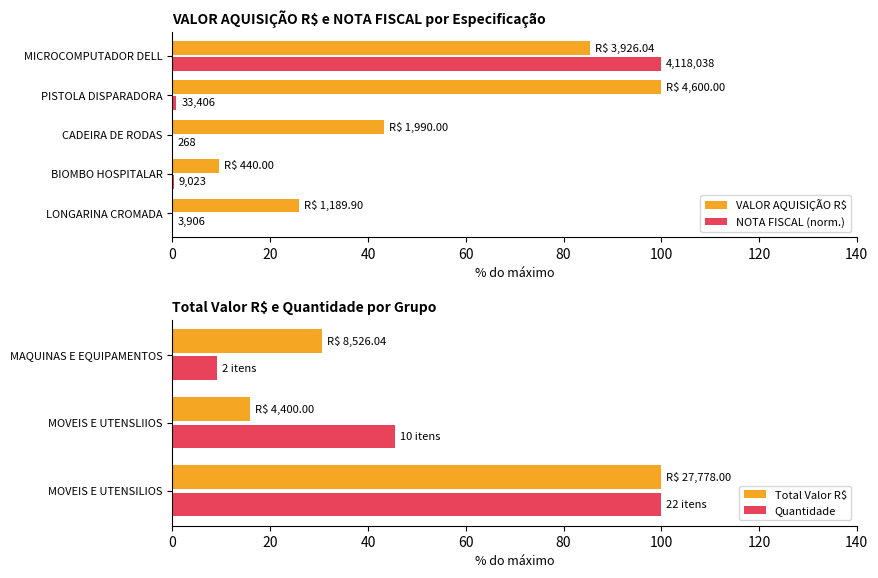

Which series has the widest spread of values?

NOTA FISCAL